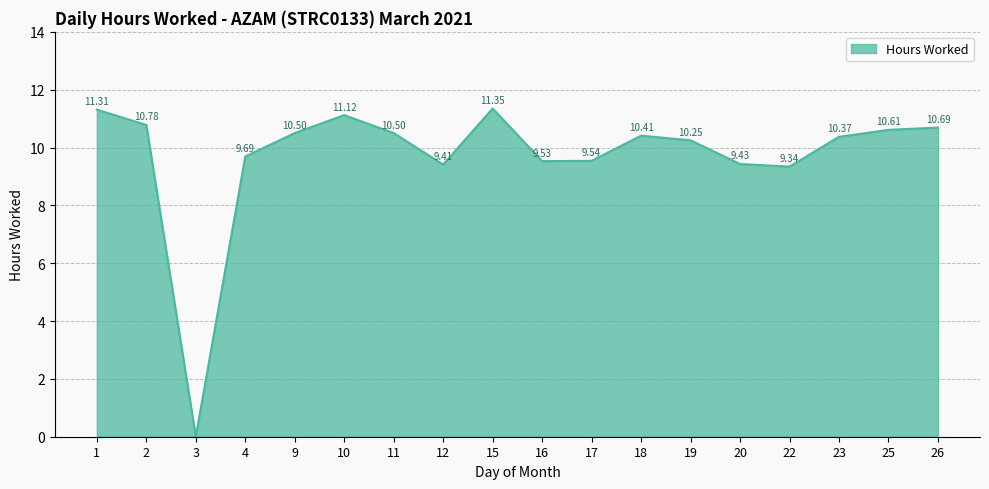

Approximately how many times larger is the value at 12 compared to 26?

0.9